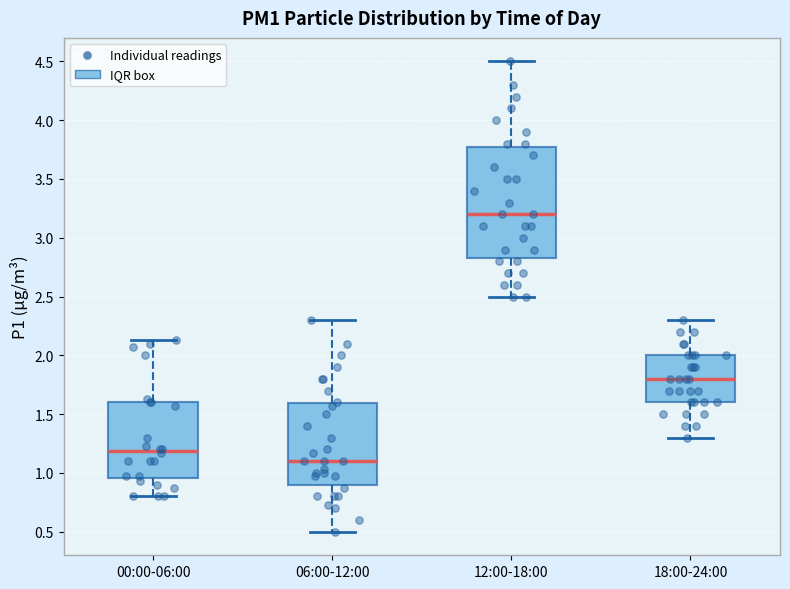

Reading left to right, transcribe this box plot: for each box, give where its median line is, the range the box spans, and where its two whiskers end, as read against the y-axis. The values are not printed on the chart, so give them approximately, as read against the axis.

00:00-06:00: median 1.20, box 0.95 to 1.60, whiskers 0.80 to 2.15
06:00-12:00: median 1.10, box 0.90 to 1.60, whiskers 0.50 to 2.30
12:00-18:00: median 3.20, box 2.85 to 3.80, whiskers 2.50 to 4.50
18:00-24:00: median 1.80, box 1.60 to 2.00, whiskers 1.30 to 2.30